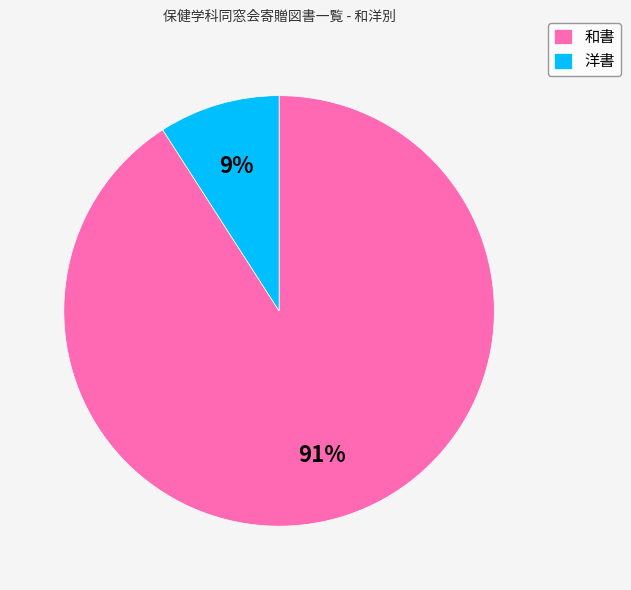

Which category has the smallest portion of the pie?

洋書